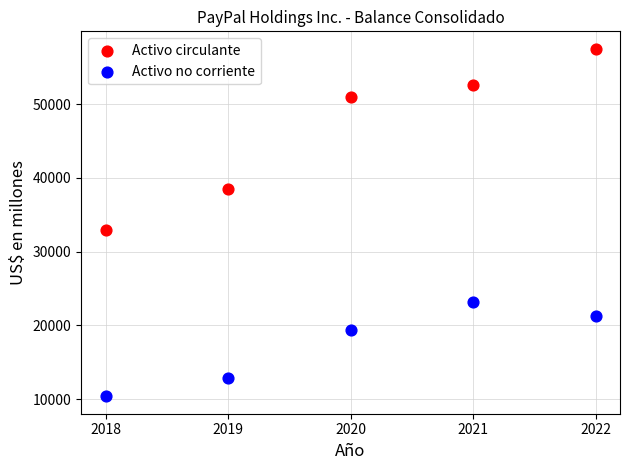

Across all data points, what is the average Y value?

31956